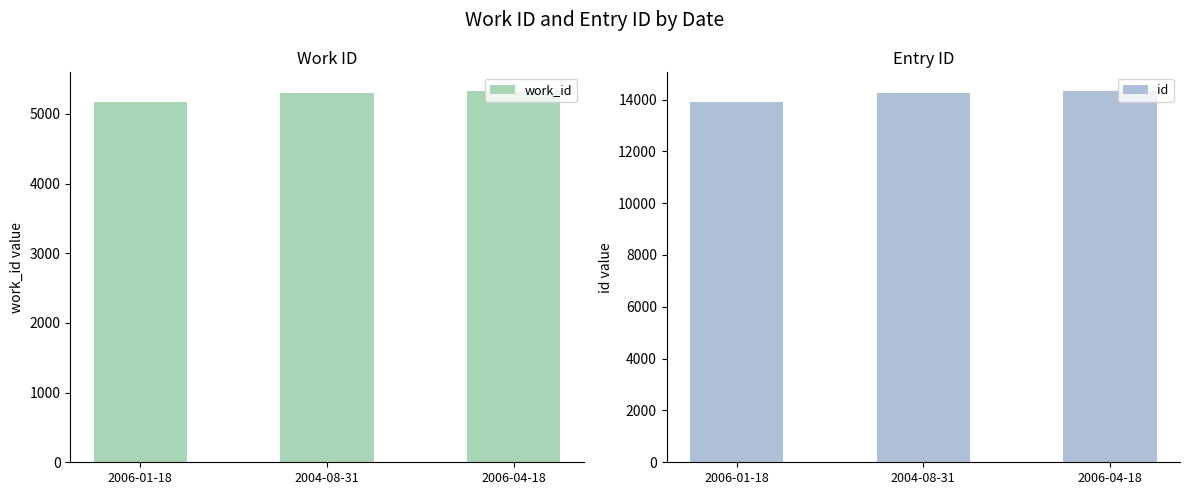

Does the chart contain stacked bars?

No